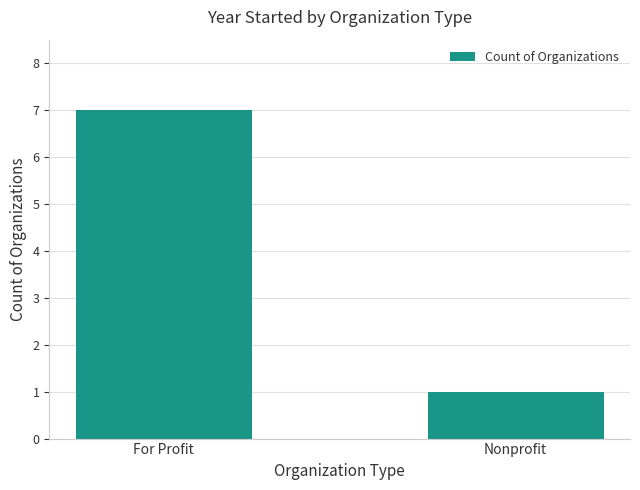

The value at Nonprofit is 1. True or false?

True